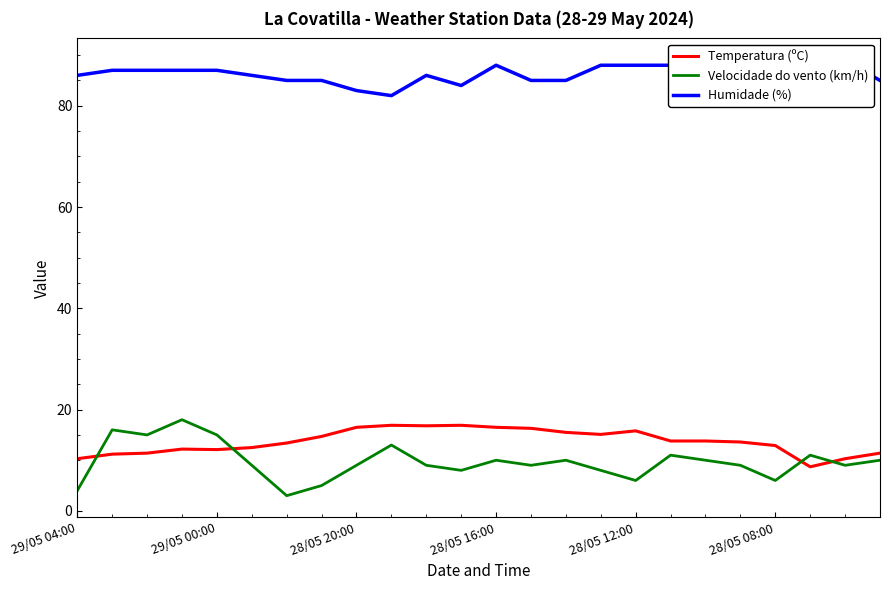

In Temperatura (ºC), how many points are higher than both neighbors (excluding endpoints)?

4